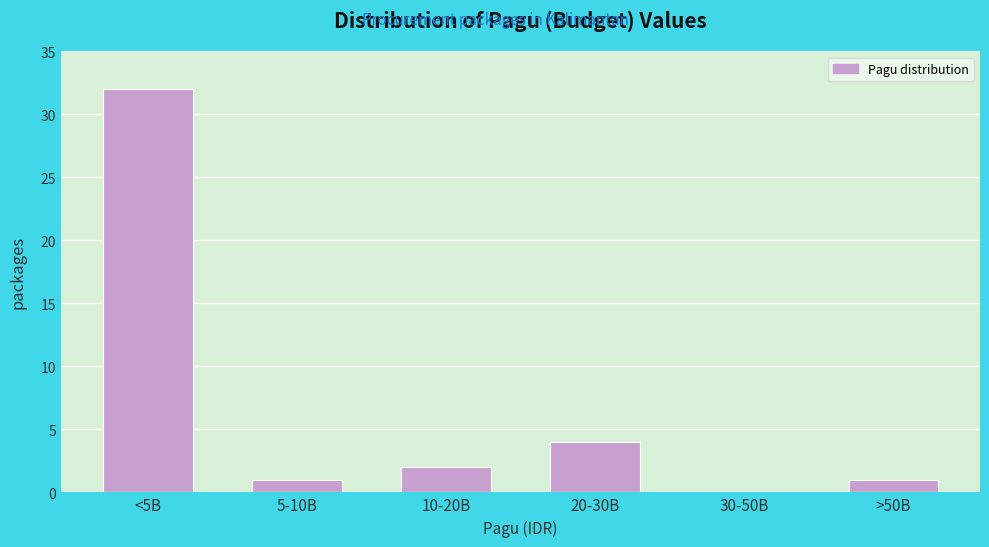

Reading right to left, extract all data points from this chart.

>50B=1	30-50B=0	20-30B=4	10-20B=2	5-10B=1	<5B=32